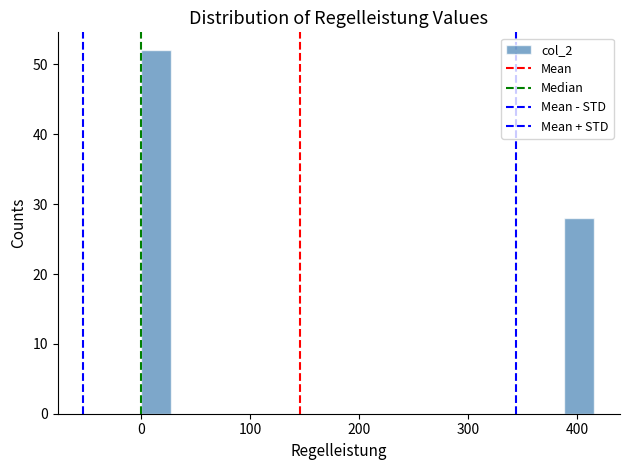

Around what value on the x-axis is the tallest bar? Give the approximate position of its centre, as read against the axis.

10